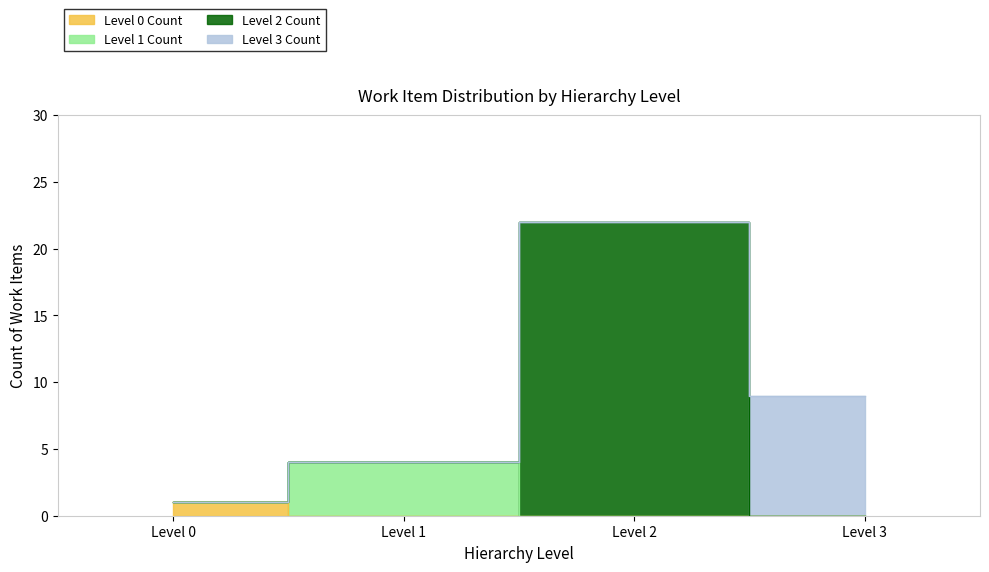

Count the Level 0 Count values in the range 0 to 1.

4